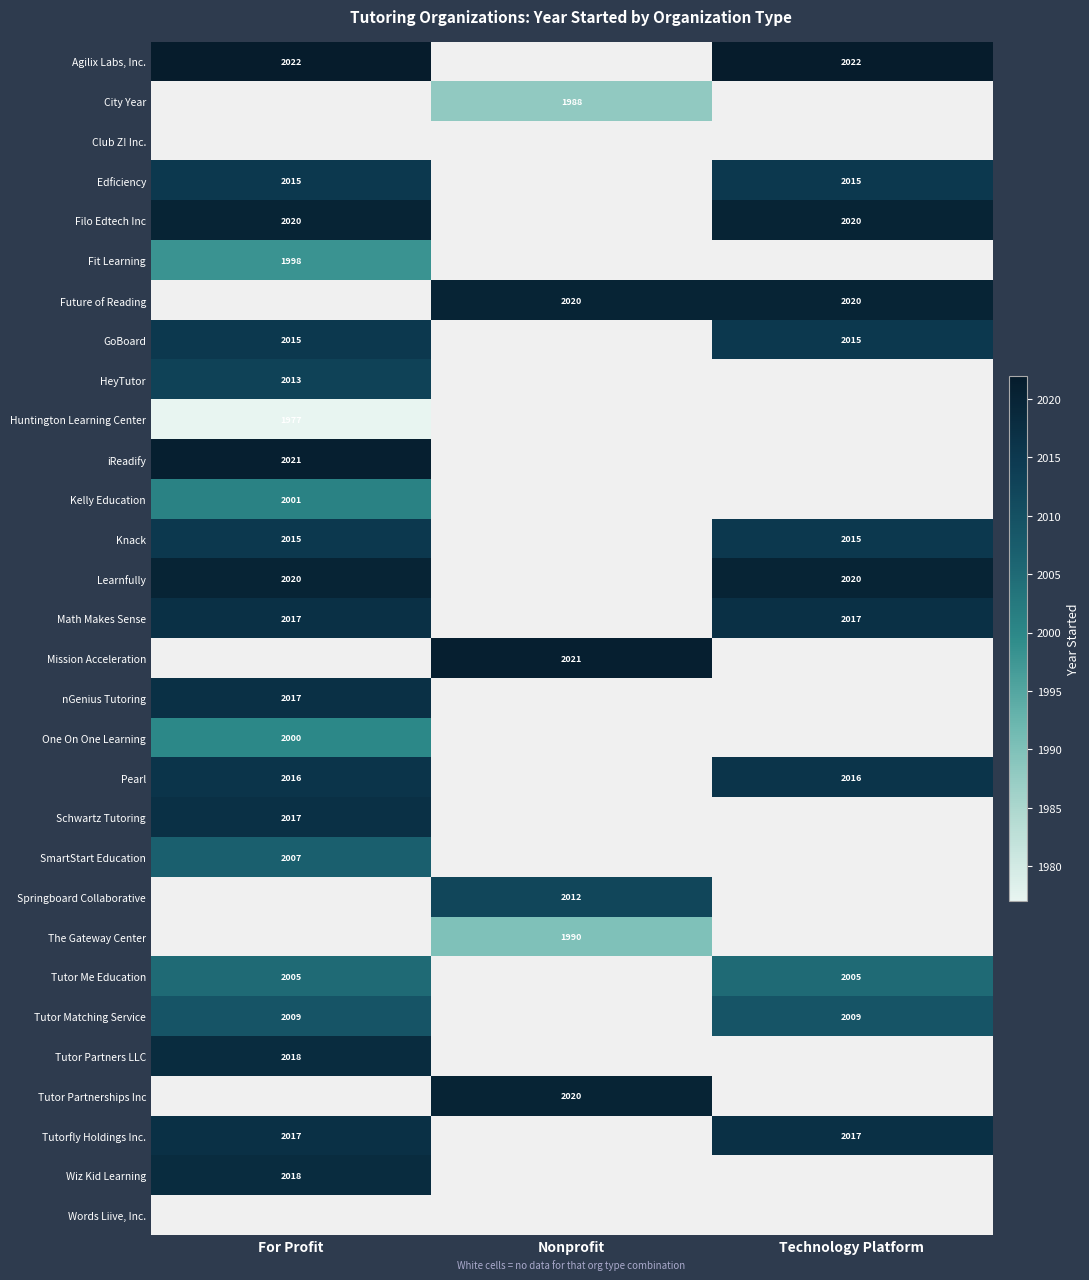

True or false: Fit Learning has a value of 830.8 at For Profit.

False